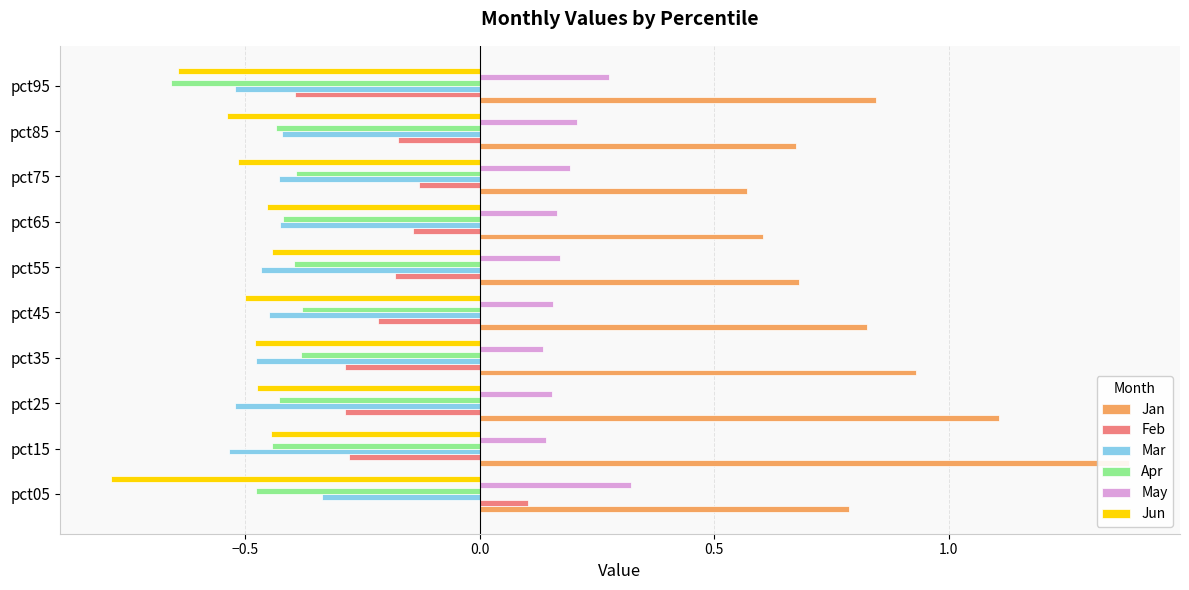

Does the chart contain stacked bars?

No